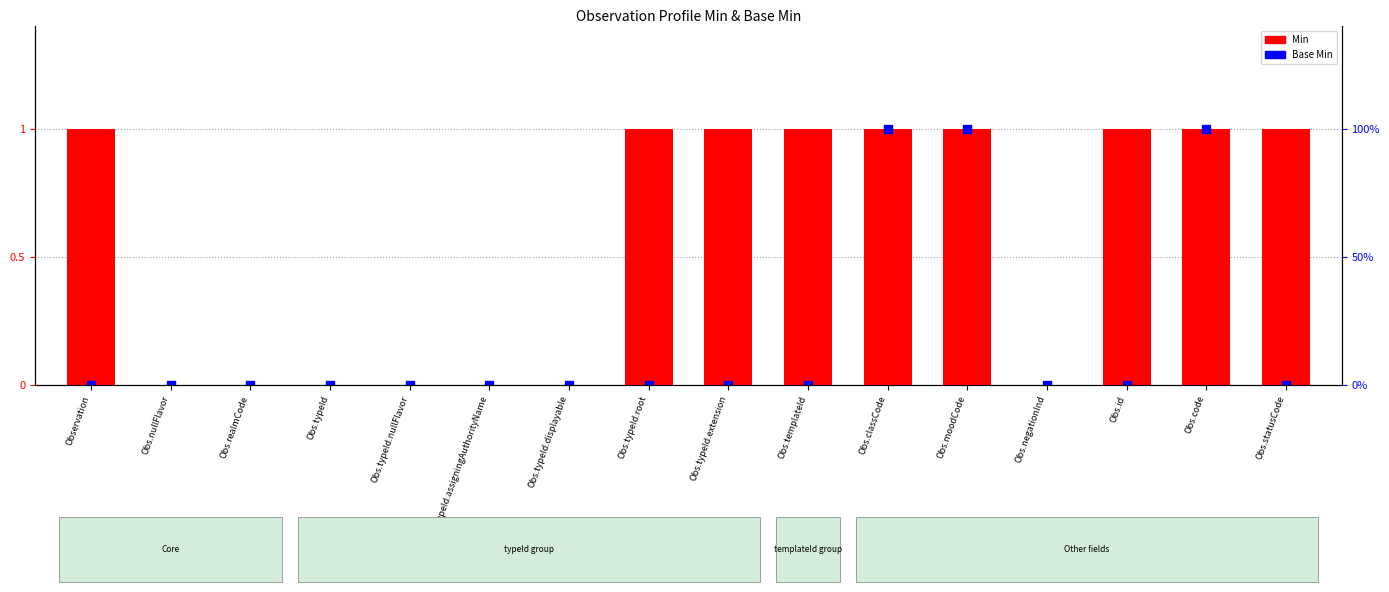

Which series contains the lowest Y value?

Min